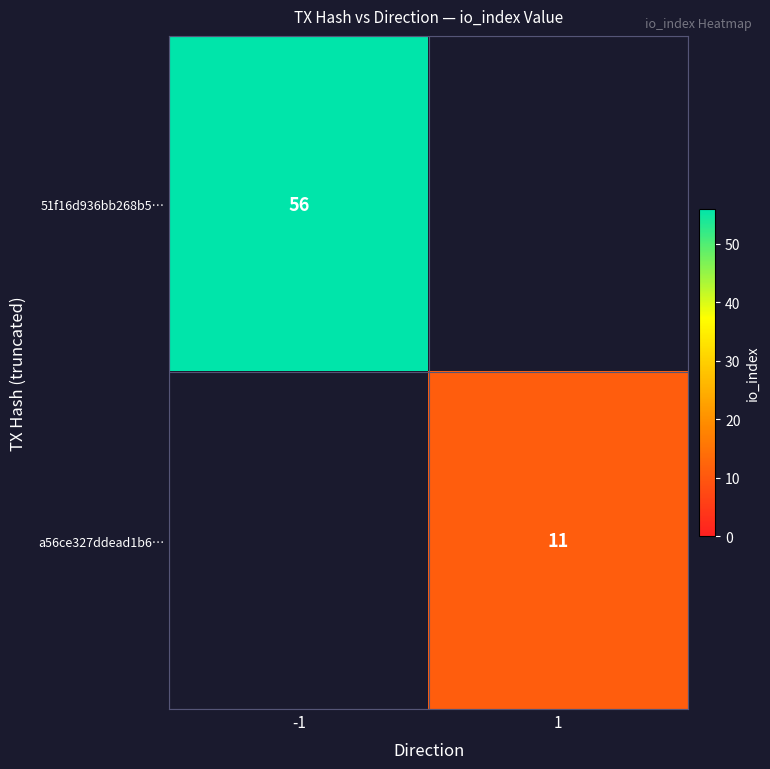

The value of a56ce327ddead1b6… at 1 is 11. True or false?

True